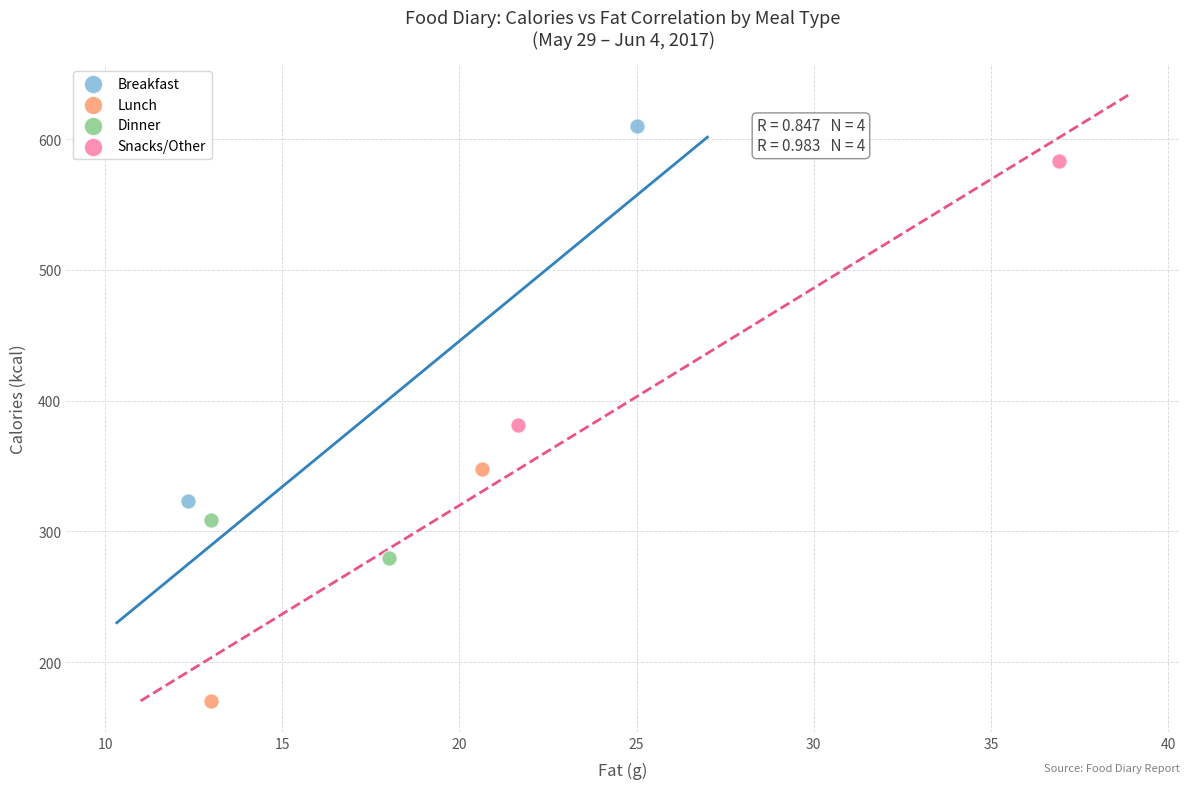

What are all the series names shown in the legend?

Breakfast, Lunch, Dinner, Snacks/Other